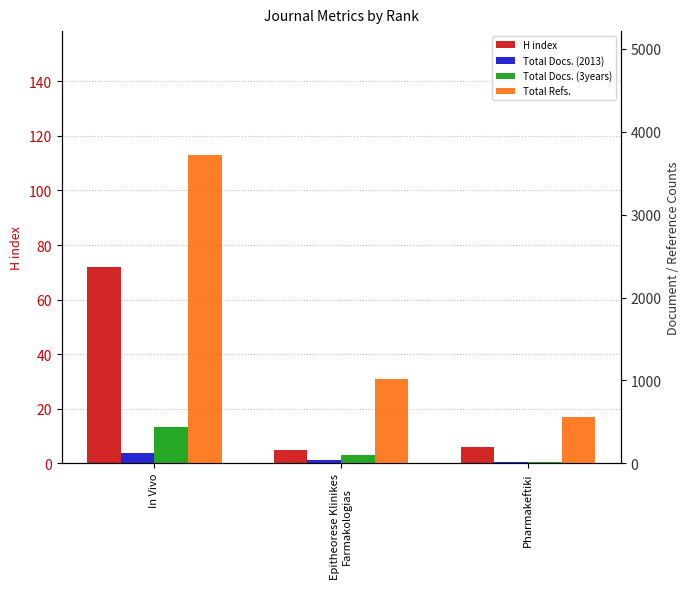

At how many categories does at least one series exceed 2233?

1